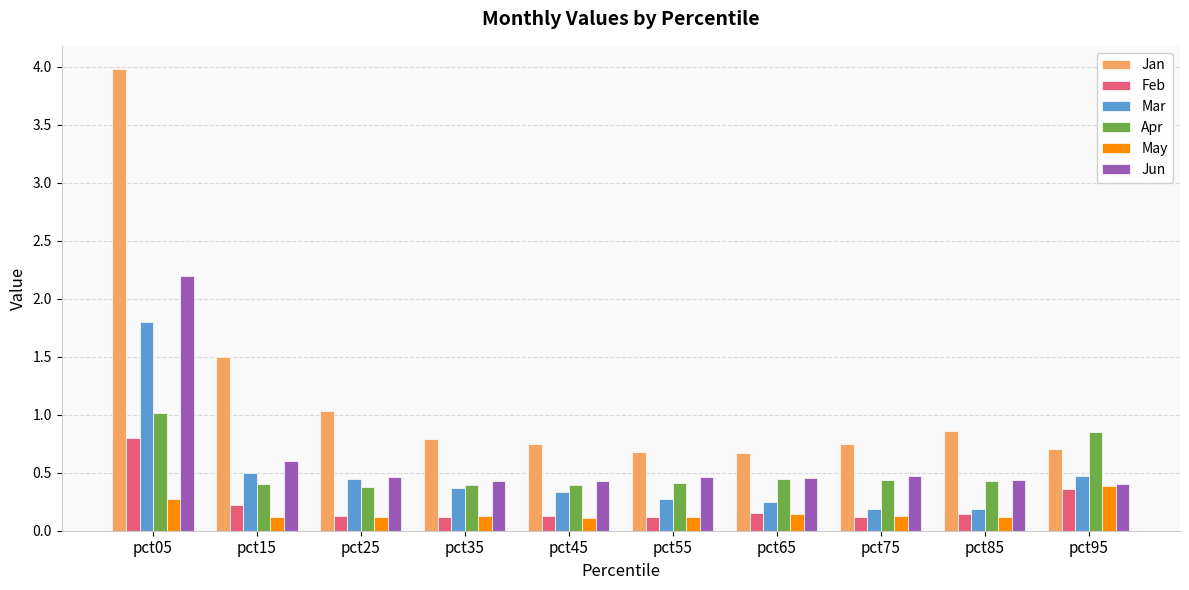

At pct05, list the series in order from largest to smallest.

Jan, Jun, Mar, Apr, Feb, May